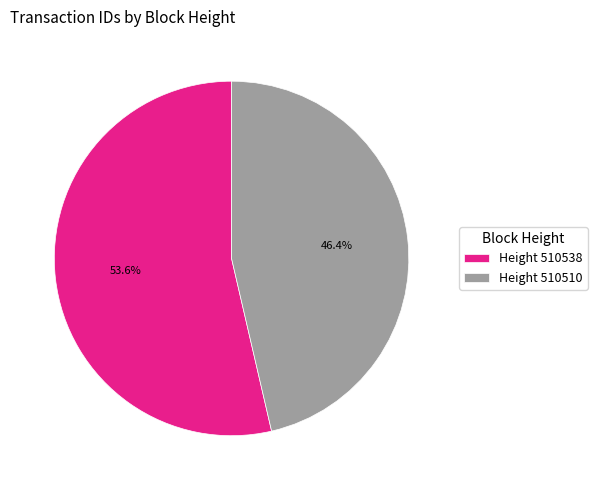

How many slices are in this pie chart?

2